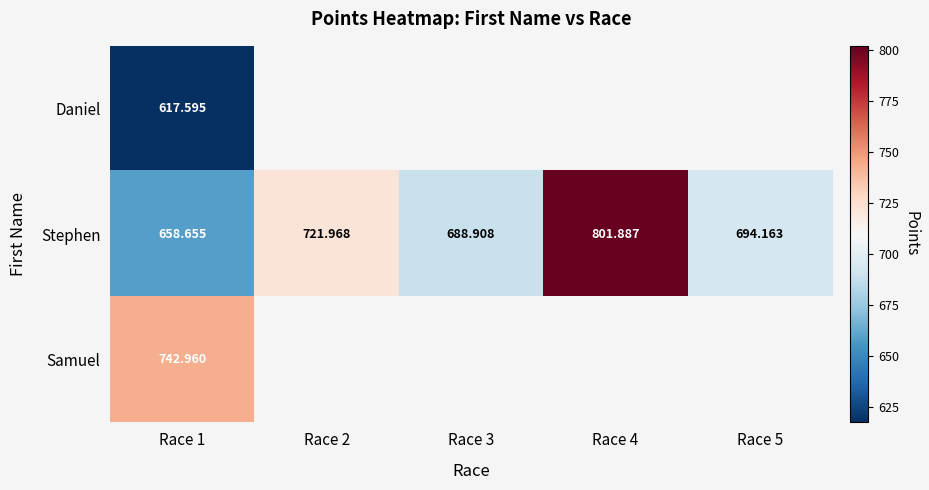

Which series has the widest spread of values?

Stephen